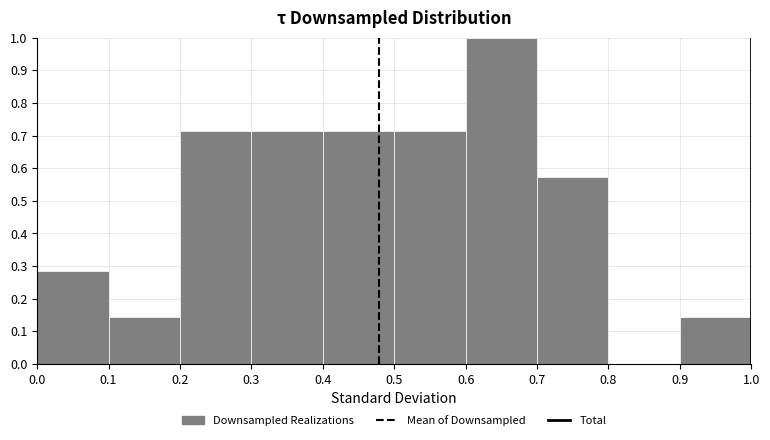

Over which range of the x-axis is the bar tallest?

0.6 to 0.7